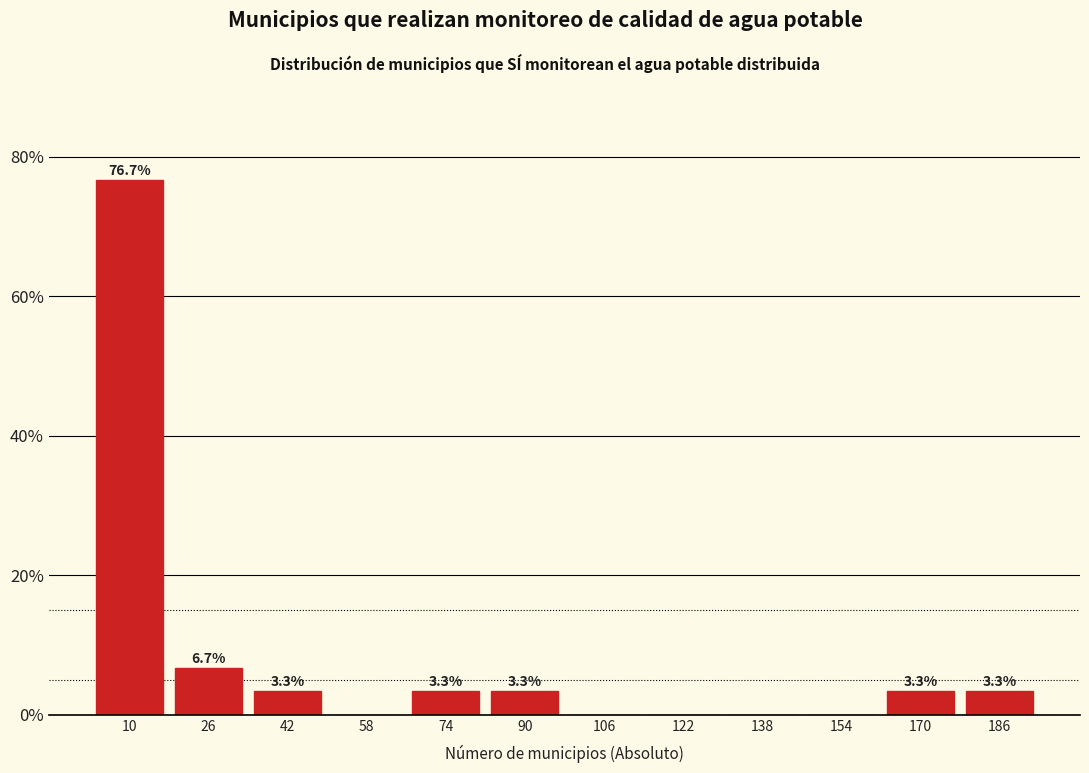

Which range on the x-axis has the tallest bar?

2 to 18